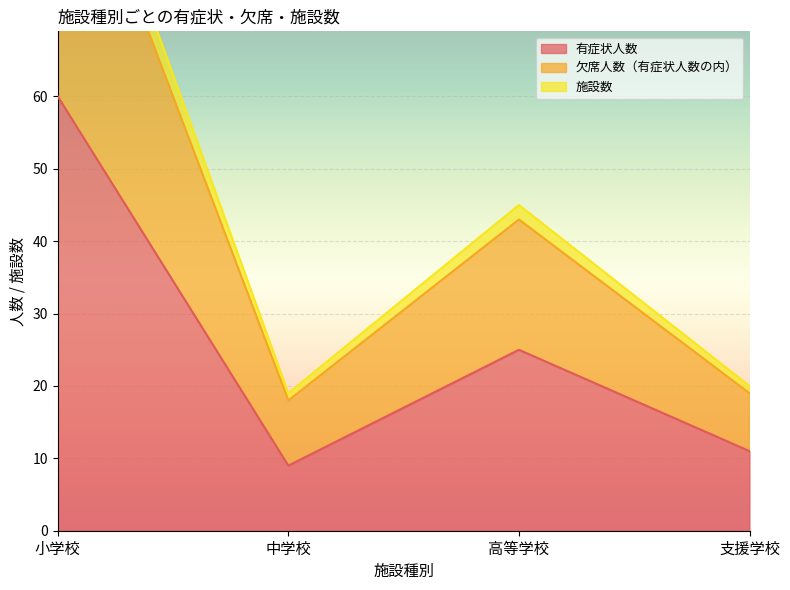

What is the total value across all series at 中学校?

46